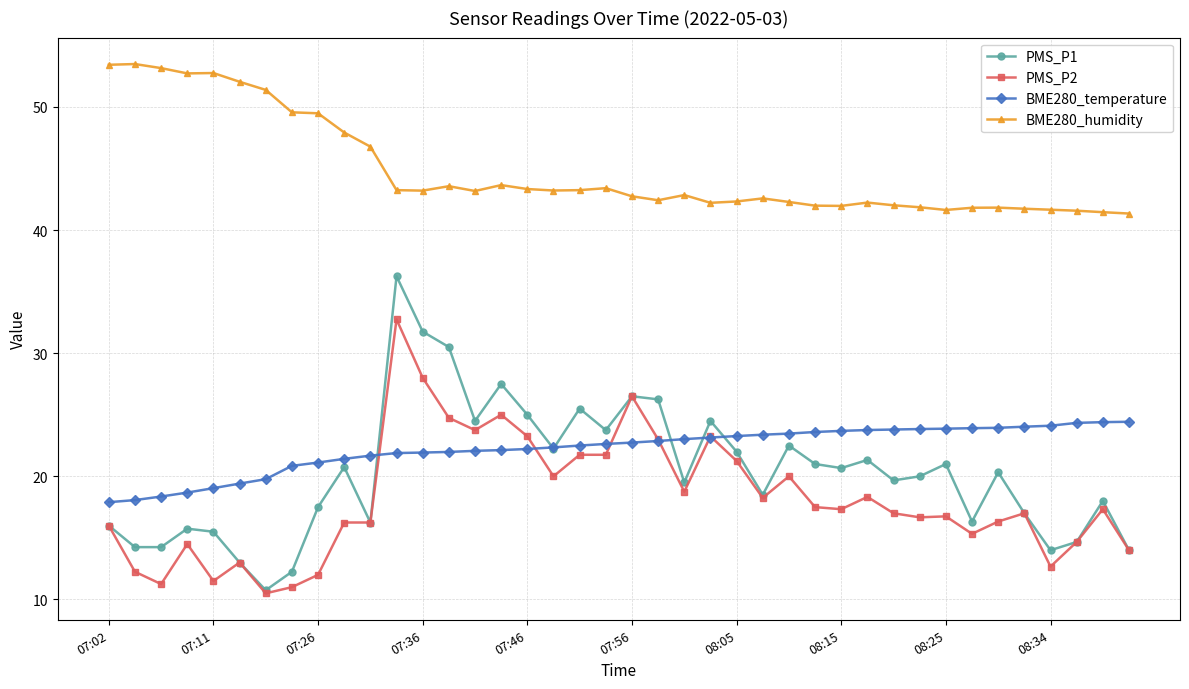

True or false: BME280_temperature and BME280_humidity intersect in this chart.

False